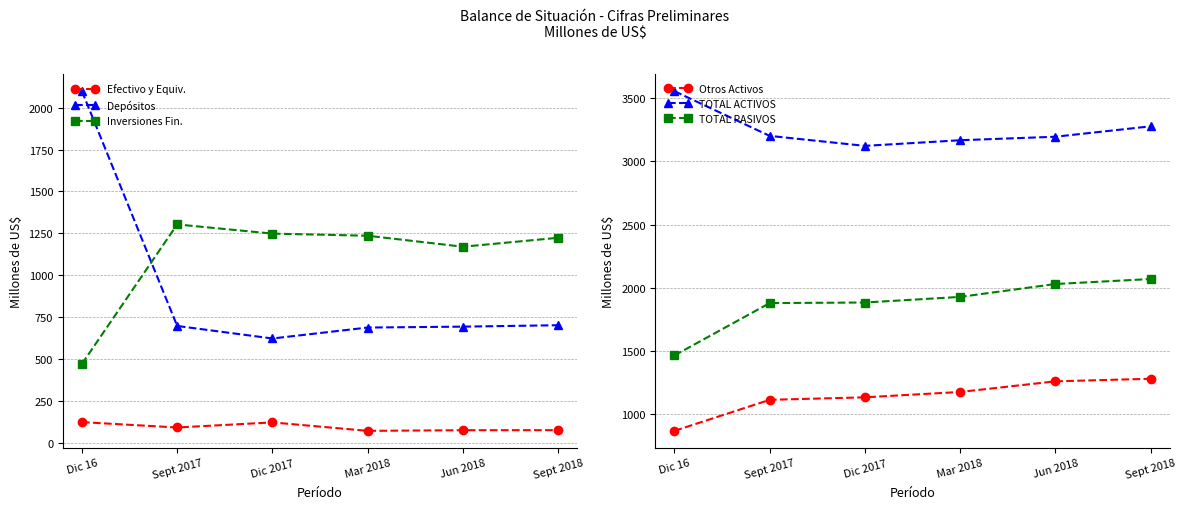

True or false: TOTAL PASIVOS and Efectivo y Equiv. cross at least once.

False